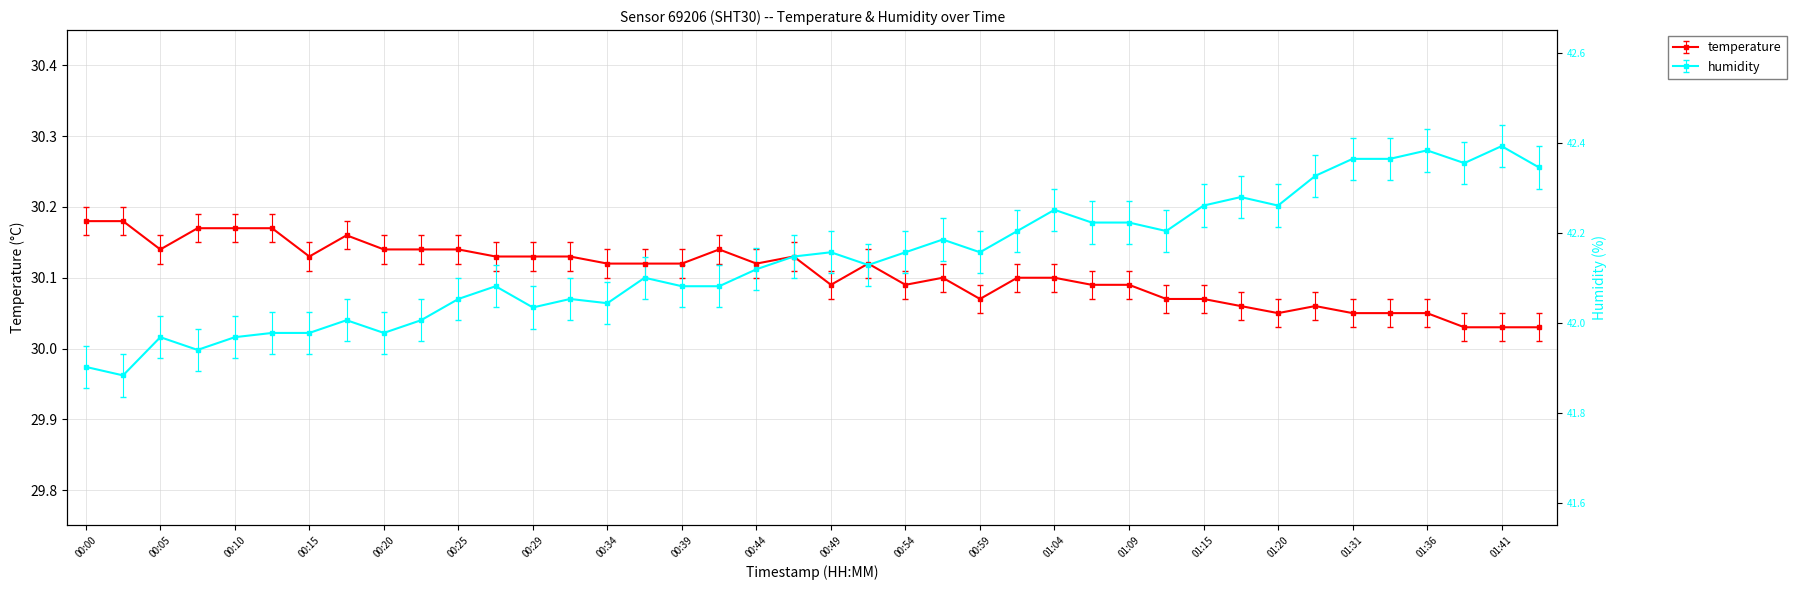

How many distinct data groups are displayed?

2